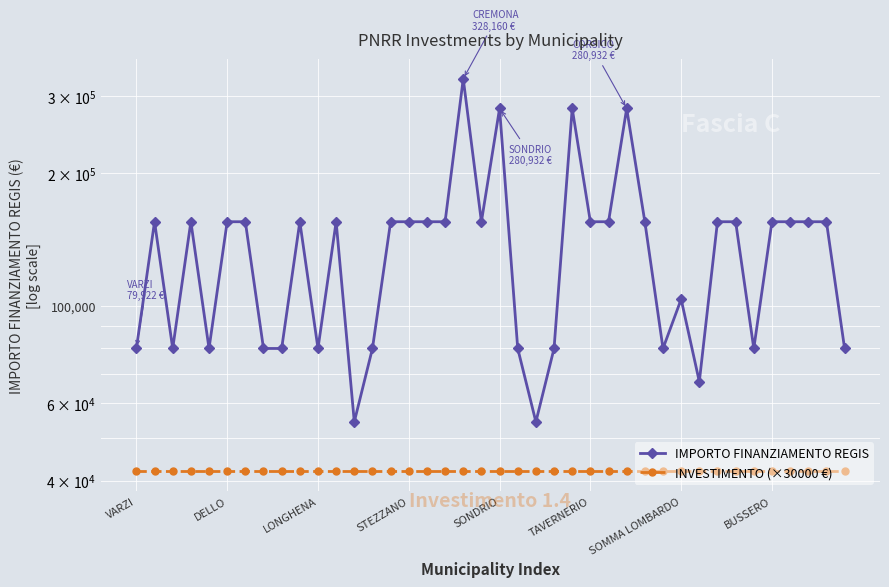

Rank the categories by INVESTIMENTO (×30000 €) value from highest to lowest.

VARZI, DELLO, LONGHENA, STEZZANO, SONDRIO, TAVERNERIO, SOMMA LOMBARDO, BUSSERO, 8, 9, 10, 11, 12, 13, 14, 15, 16, 17, 18, 19, 20, 21, 22, 23, 24, 25, 26, 27, 28, 29, 30, 31, 32, 33, 34, 35, 36, 37, 38, 39